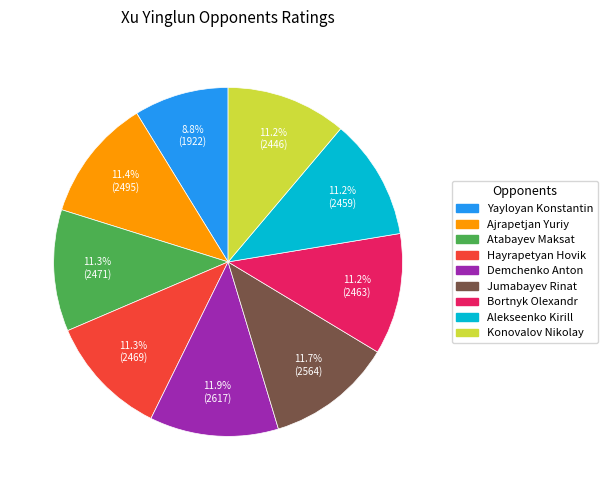

Count the number of slices in the pie.

9